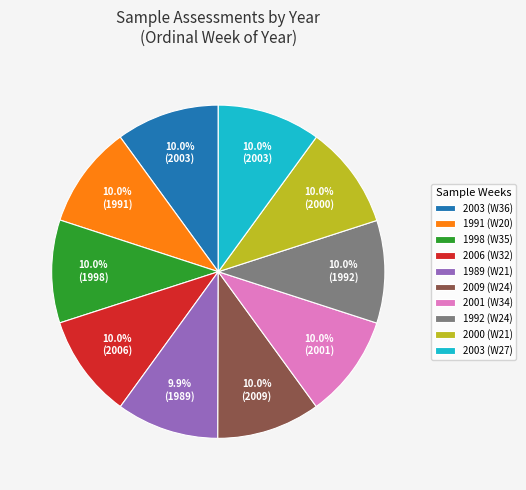

How many segments does this pie chart have?

10